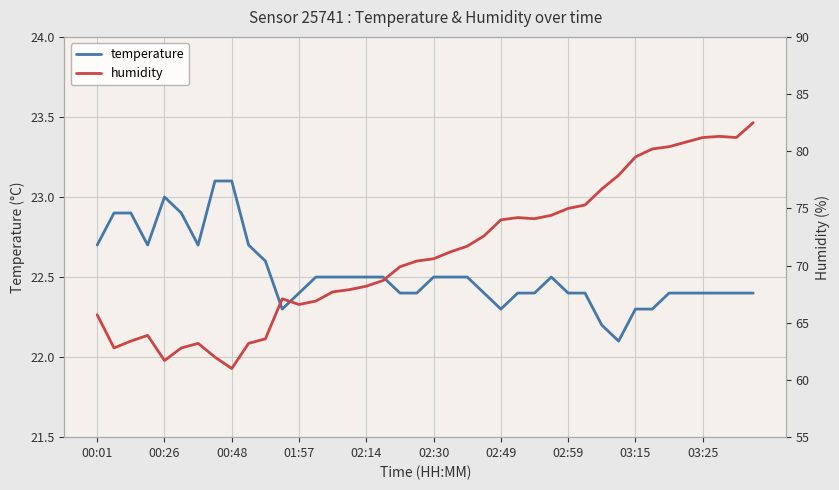

What is the difference between the maximum and minimum values in the temperature series?

1.0